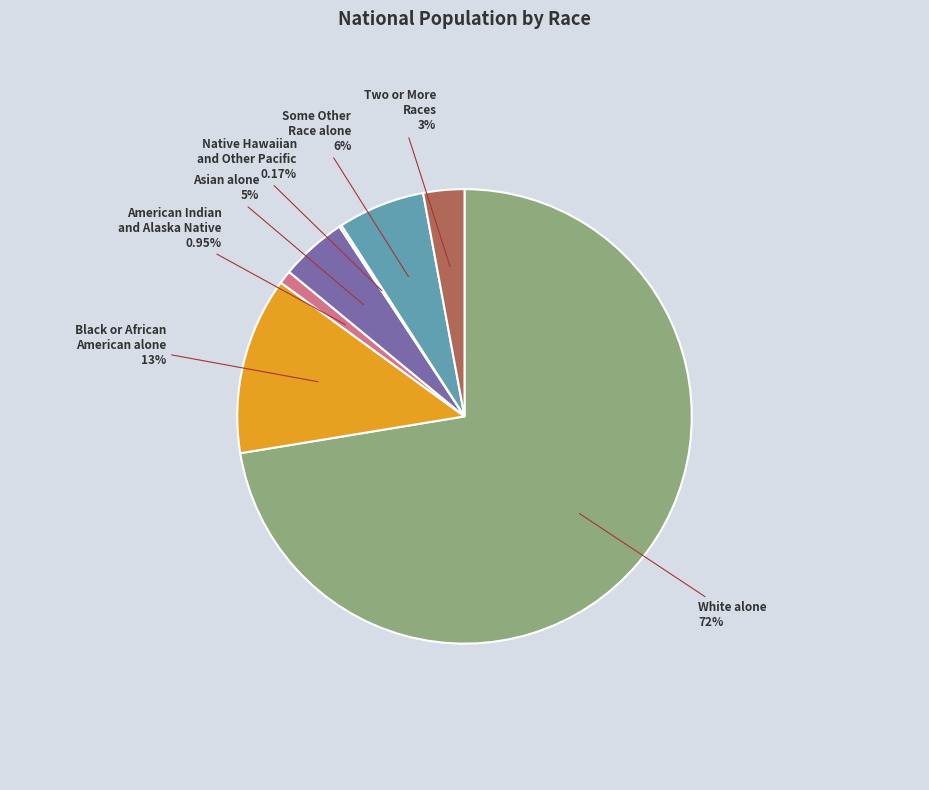

Is there a majority slice in this chart?

Yes